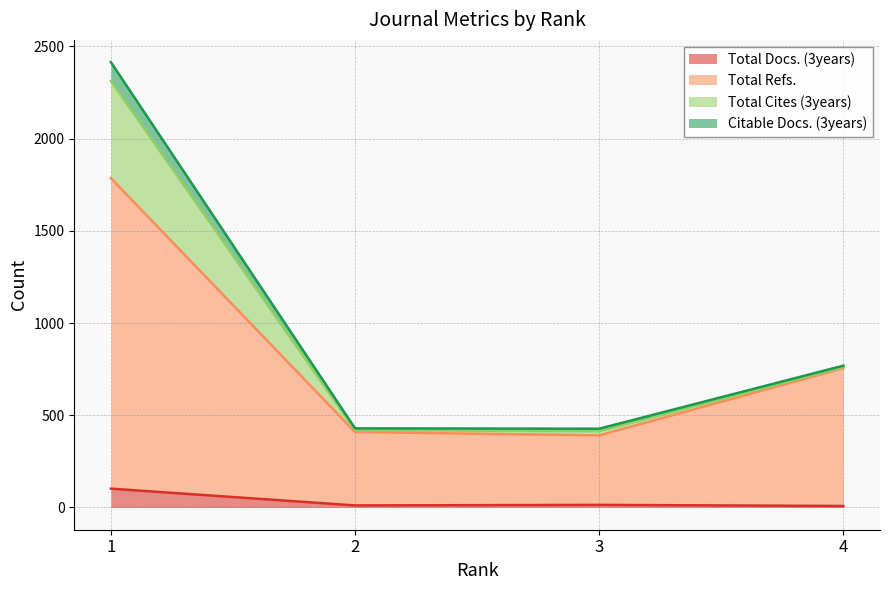

What is the spread (max minus min) of values at 4?

761